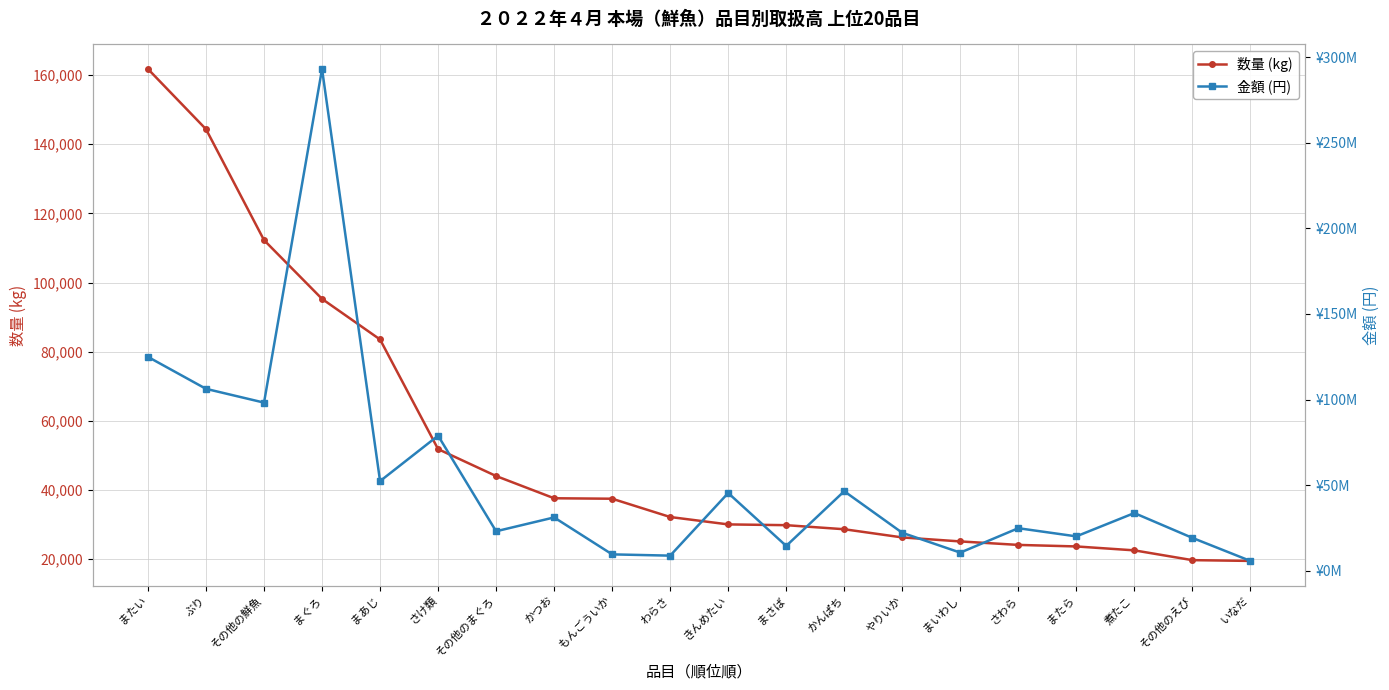

What is the maximum value shown in the chart?

293154605